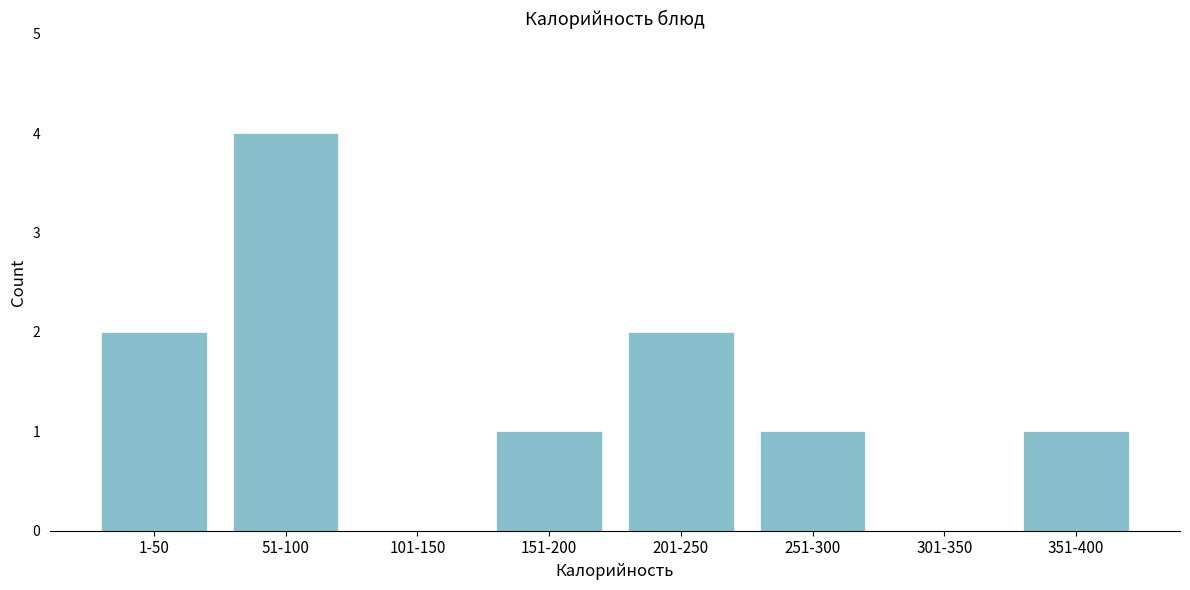

Reading left to right, extract all data points from this chart.

1-50=2	51-100=4	101-150=0	151-200=1	201-250=2	251-300=1	301-350=0	351-400=1